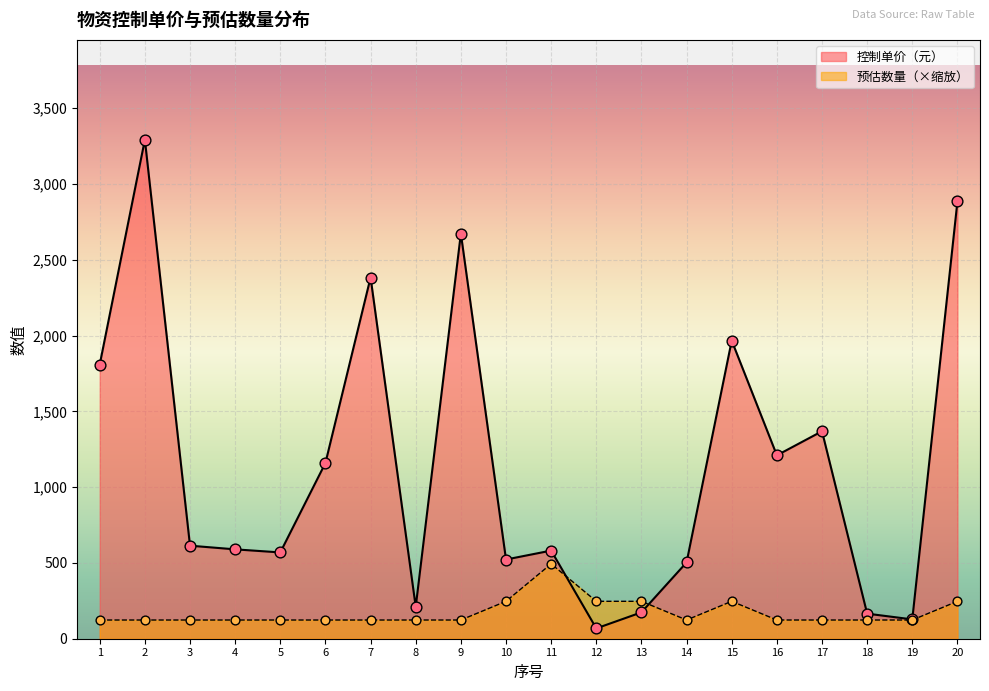

At how many categories does at least one series exceed 2397?

3